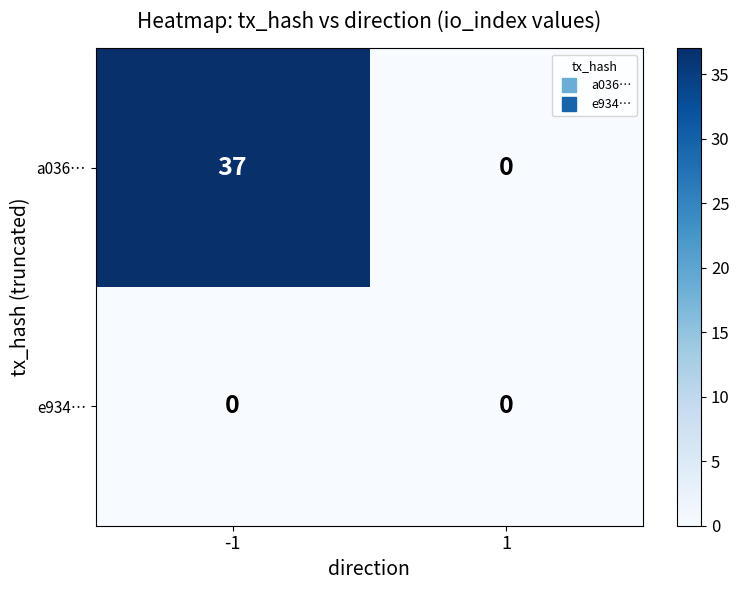

Reading right to left, list all the values displayed in this chart.

a036…: 1=0	-1=37
e934…: 1=0	-1=0